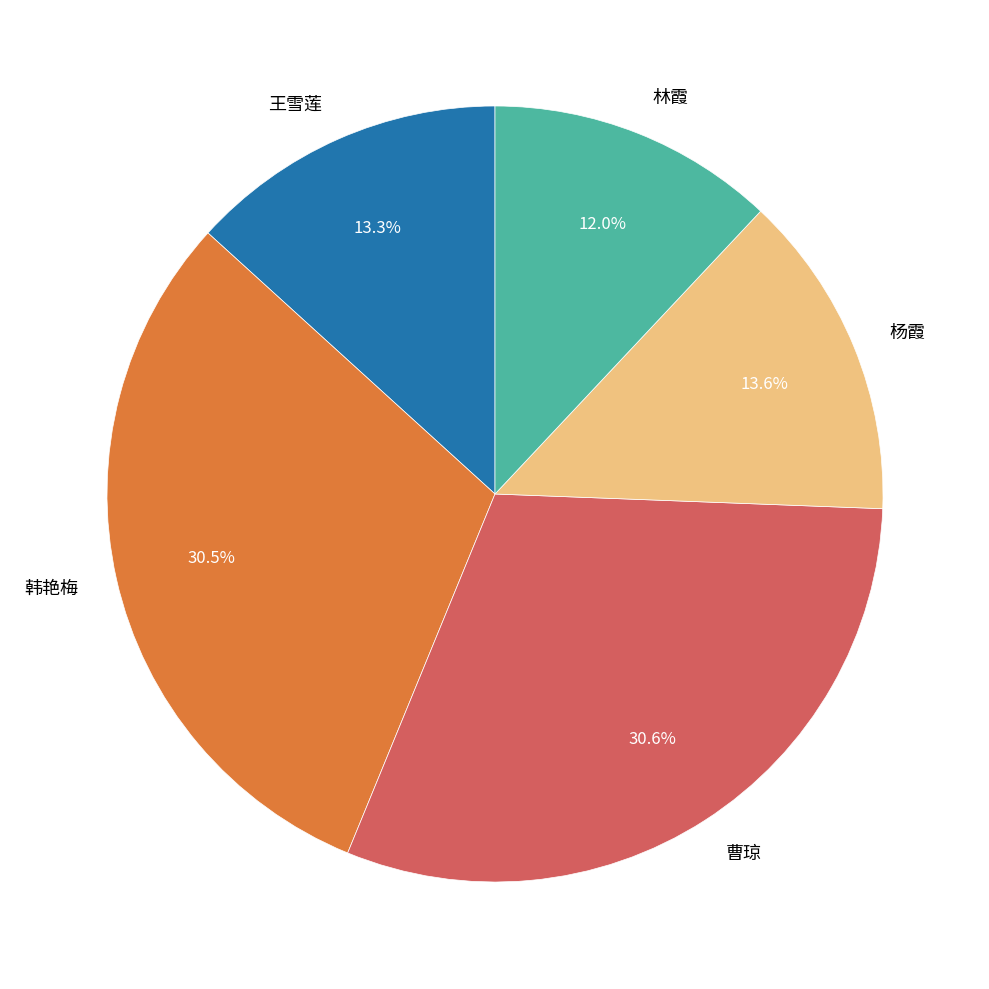

The 韩艳梅 slice represents 19% of the pie. True or false?

False